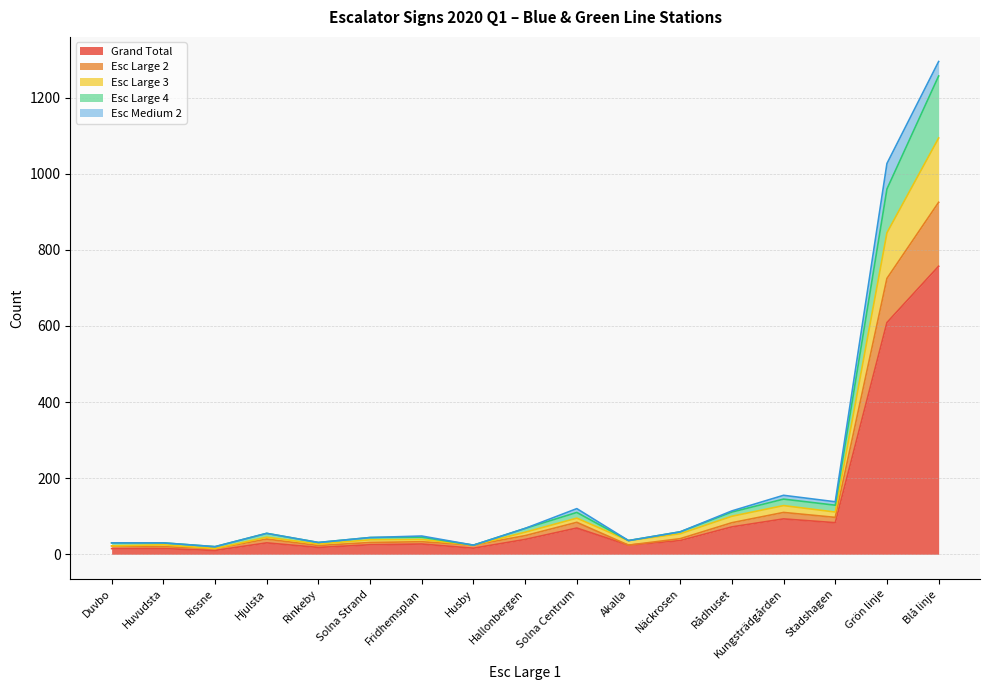

True or false: Esc Large 3 has a value of 53 at Husby.

False